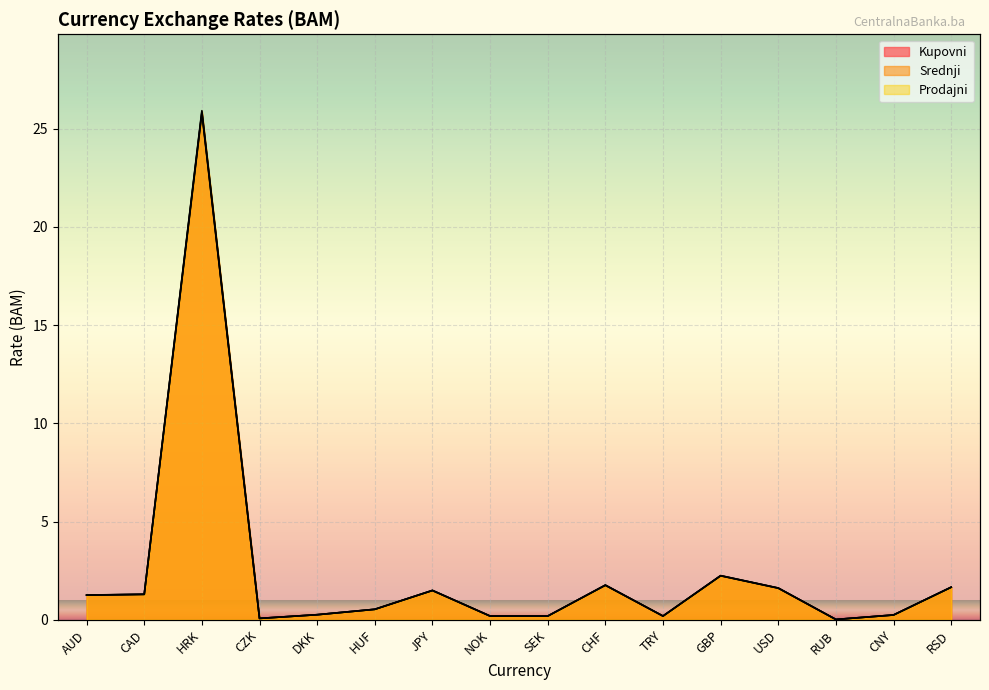

What is the value of the Prodajni point at the 3rd from the left?

25.9